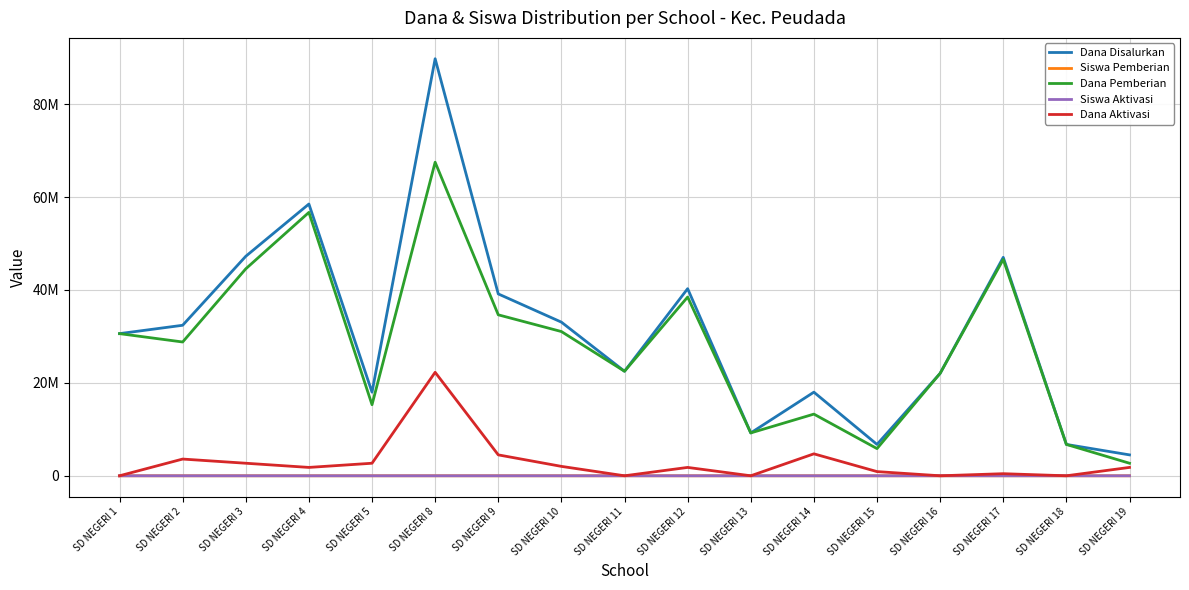

Where is the first local minimum for Dana Aktivasi?

SD NEGERI 4